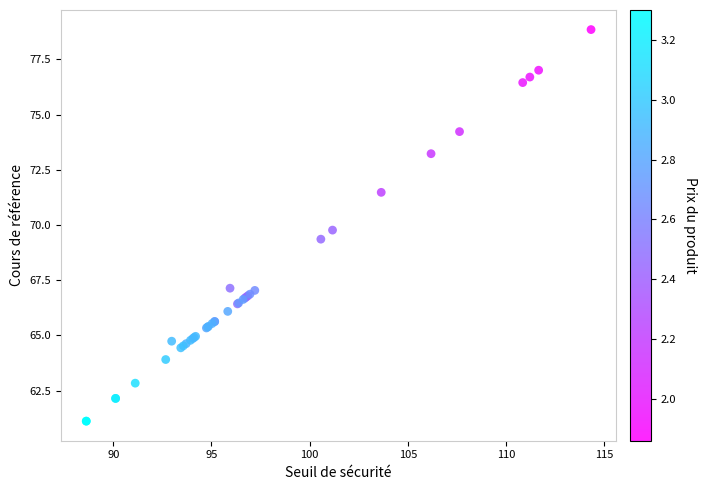

What Y value in the scatter plot is closest to 69?

69.4